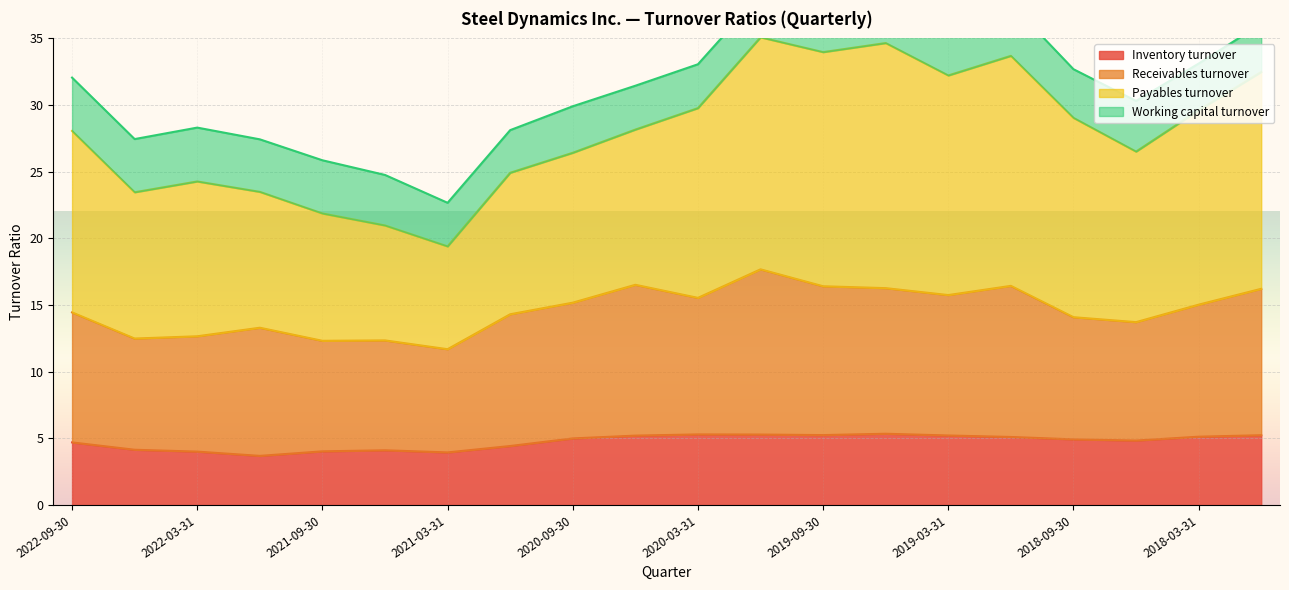

Is the value of Payables turnover at 2017-12-31 greater than the value of Receivables turnover at 2020-03-31?

Yes